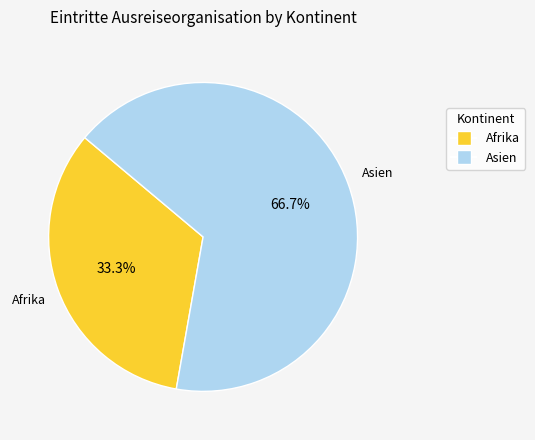

Does any single category account for the majority?

Yes